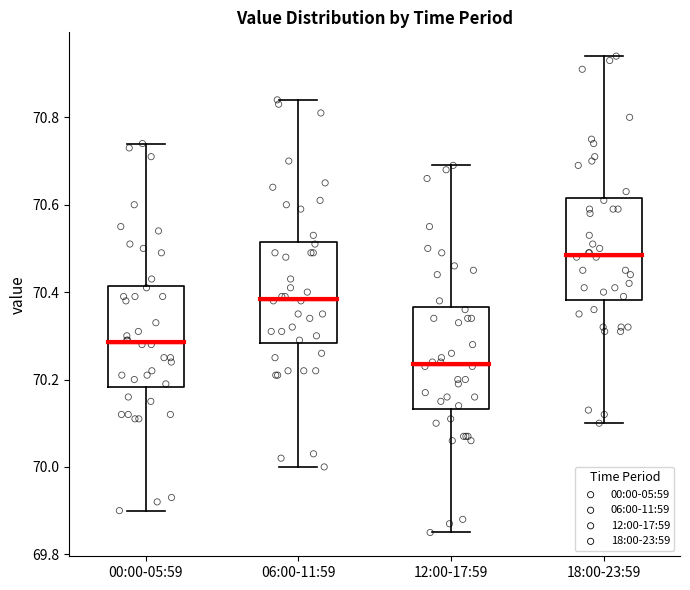

Reading left to right, read every box against the y-axis: the position of its median line, the range the box covers, and the ends of its whiskers. The values are not printed on the chart, so give them approximately, as read against the axis.

00:00-05:59: median 70.28, box 70.18 to 70.42, whiskers 69.90 to 70.74
06:00-11:59: median 70.38, box 70.28 to 70.52, whiskers 70.00 to 70.84
12:00-17:59: median 70.24, box 70.14 to 70.36, whiskers 69.86 to 70.70
18:00-23:59: median 70.48, box 70.38 to 70.62, whiskers 70.10 to 70.94